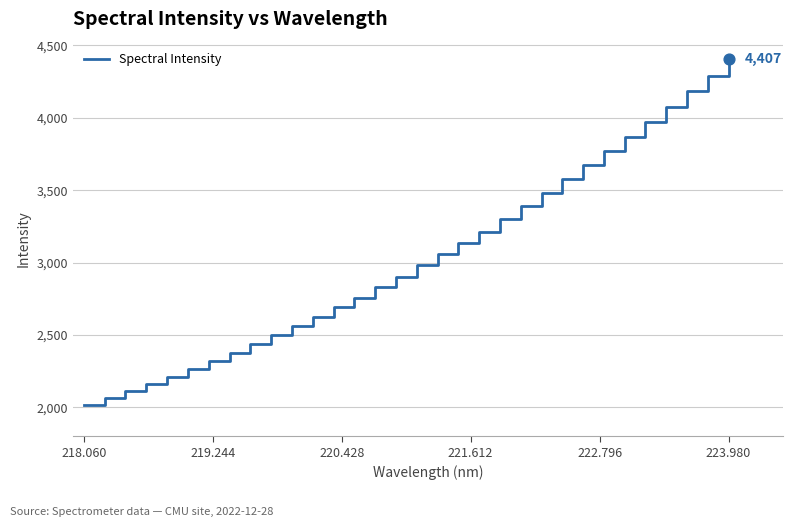

What is the minimum value shown in the chart?

2017.1